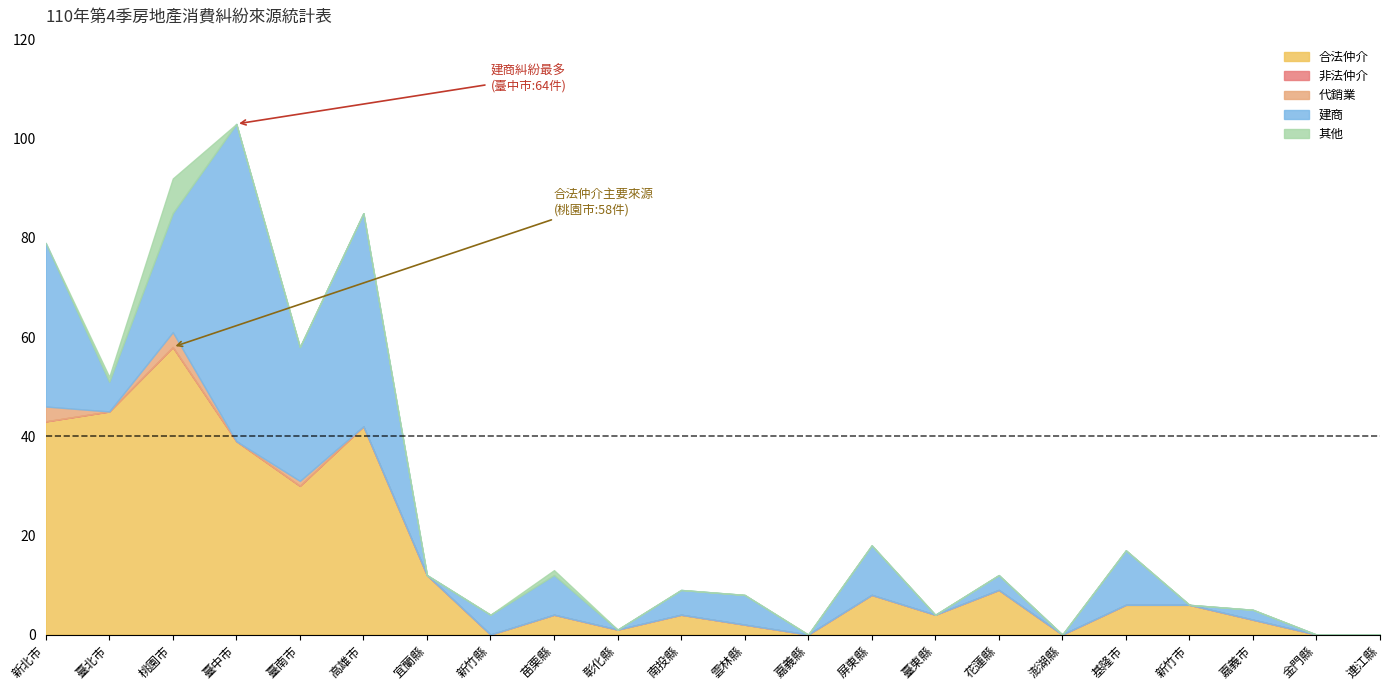

Reading left to right, what are all the values shown in this chart?

合法仲介: 新北市=43	臺北市=45	桃園市=58	臺中市=39	臺南市=30	高雄市=42	宜蘭縣=12	新竹縣=0	苗栗縣=4	彰化縣=1	南投縣=4	雲林縣=2	嘉義縣=0	屏東縣=8	臺東縣=4	花蓮縣=9	澎湖縣=0	基隆市=6	新竹市=6	嘉義市=3	金門縣=0	連江縣=0
非法仲介: 新北市=0	臺北市=0	桃園市=0	臺中市=0	臺南市=0	高雄市=0	宜蘭縣=0	新竹縣=0	苗栗縣=0	彰化縣=0	南投縣=0	雲林縣=0	嘉義縣=0	屏東縣=0	臺東縣=0	花蓮縣=0	澎湖縣=0	基隆市=0	新竹市=0	嘉義市=0	金門縣=0	連江縣=0
代銷業: 新北市=3	臺北市=0	桃園市=3	臺中市=0	臺南市=1	高雄市=0	宜蘭縣=0	新竹縣=0	苗栗縣=0	彰化縣=0	南投縣=0	雲林縣=0	嘉義縣=0	屏東縣=0	臺東縣=0	花蓮縣=0	澎湖縣=0	基隆市=0	新竹市=0	嘉義市=0	金門縣=0	連江縣=0
建商: 新北市=33	臺北市=6	桃園市=24	臺中市=64	臺南市=27	高雄市=43	宜蘭縣=0	新竹縣=4	苗栗縣=8	彰化縣=0	南投縣=5	雲林縣=6	嘉義縣=0	屏東縣=10	臺東縣=0	花蓮縣=3	澎湖縣=0	基隆市=11	新竹市=0	嘉義市=2	金門縣=0	連江縣=0
其他: 新北市=0	臺北市=1	桃園市=7	臺中市=0	臺南市=0	高雄市=0	宜蘭縣=0	新竹縣=0	苗栗縣=1	彰化縣=0	南投縣=0	雲林縣=0	嘉義縣=0	屏東縣=0	臺東縣=0	花蓮縣=0	澎湖縣=0	基隆市=0	新竹市=0	嘉義市=0	金門縣=0	連江縣=0